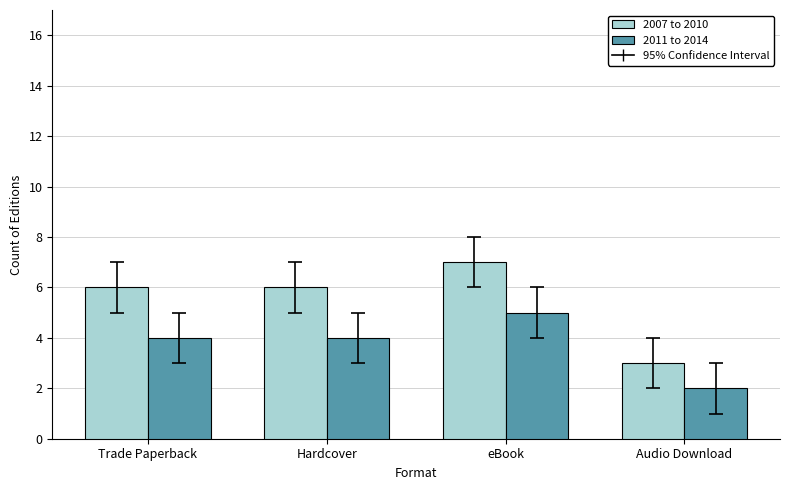

What is the total value across all series at Hardcover?

10